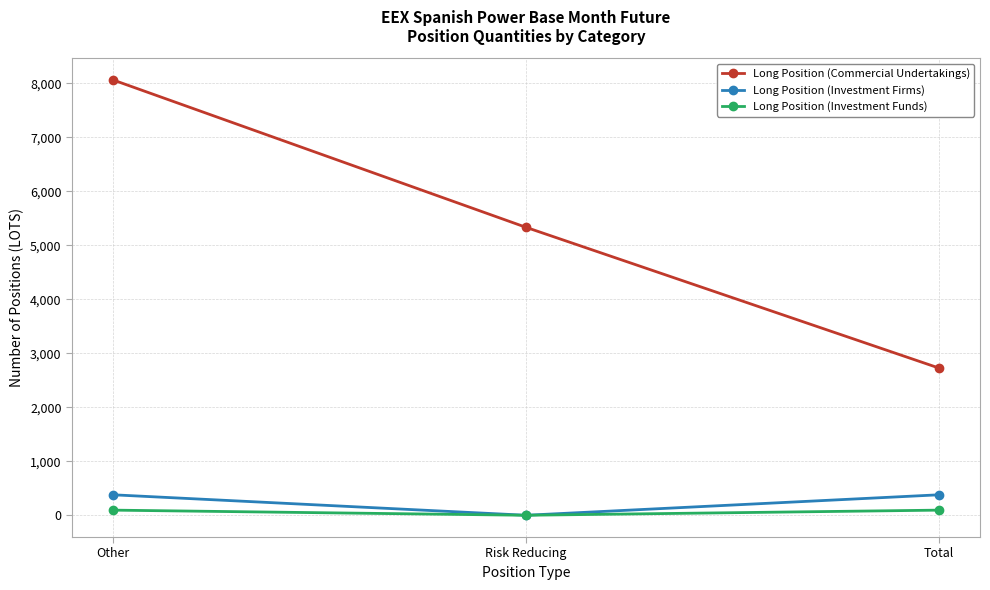

What is the label of the 1st point from the right?

Total